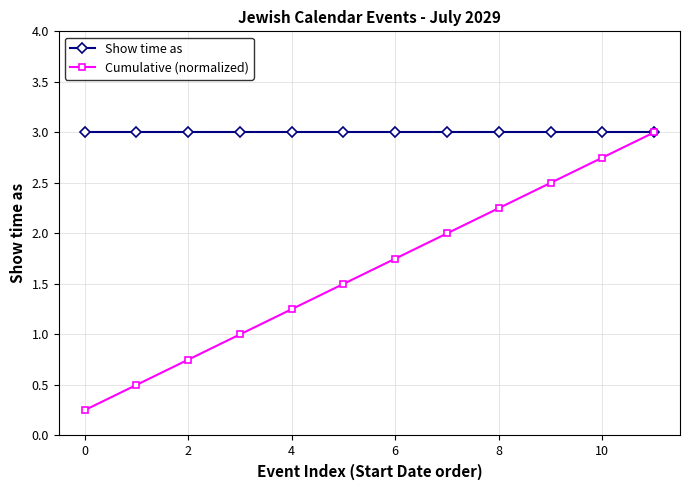

What is the sum of all Show time as values?

36.0